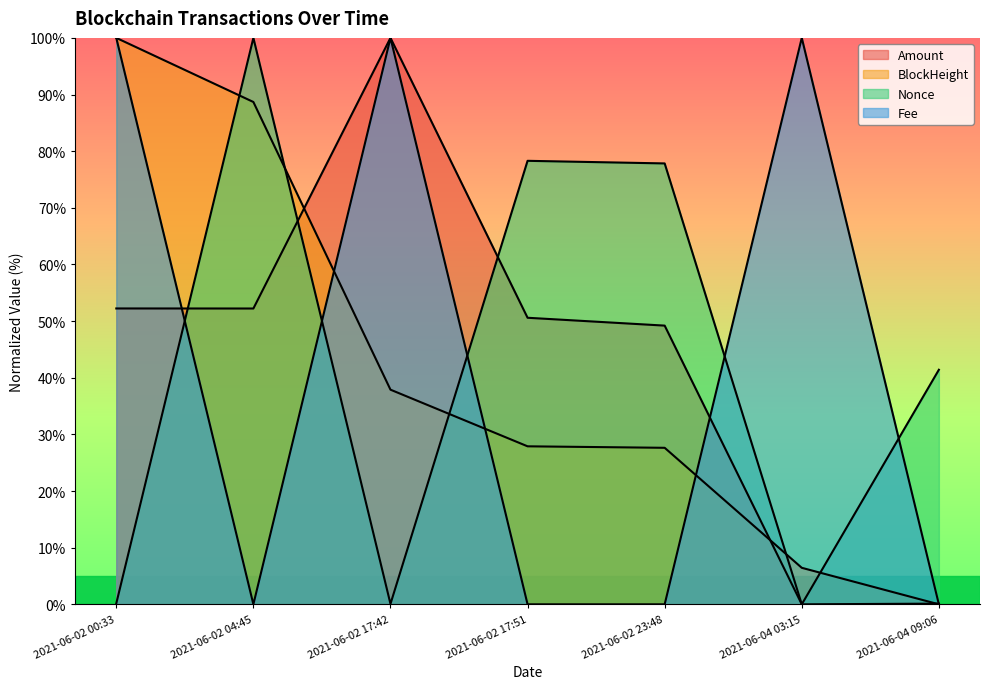

How many lines are shown in the chart?

4